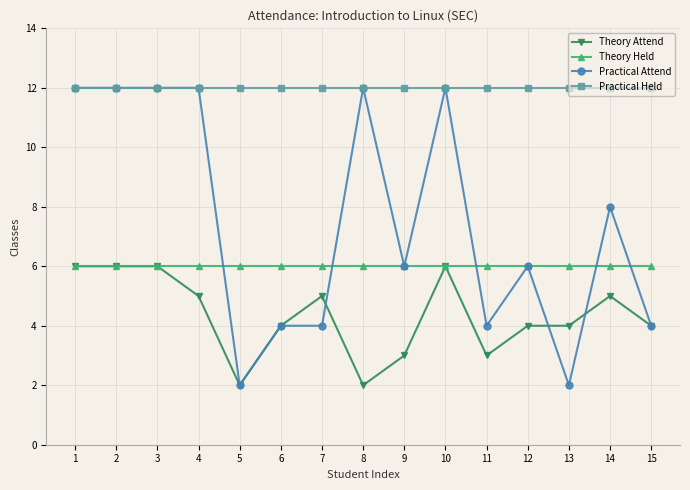

What is the spread (max minus min) of values at 11?

9